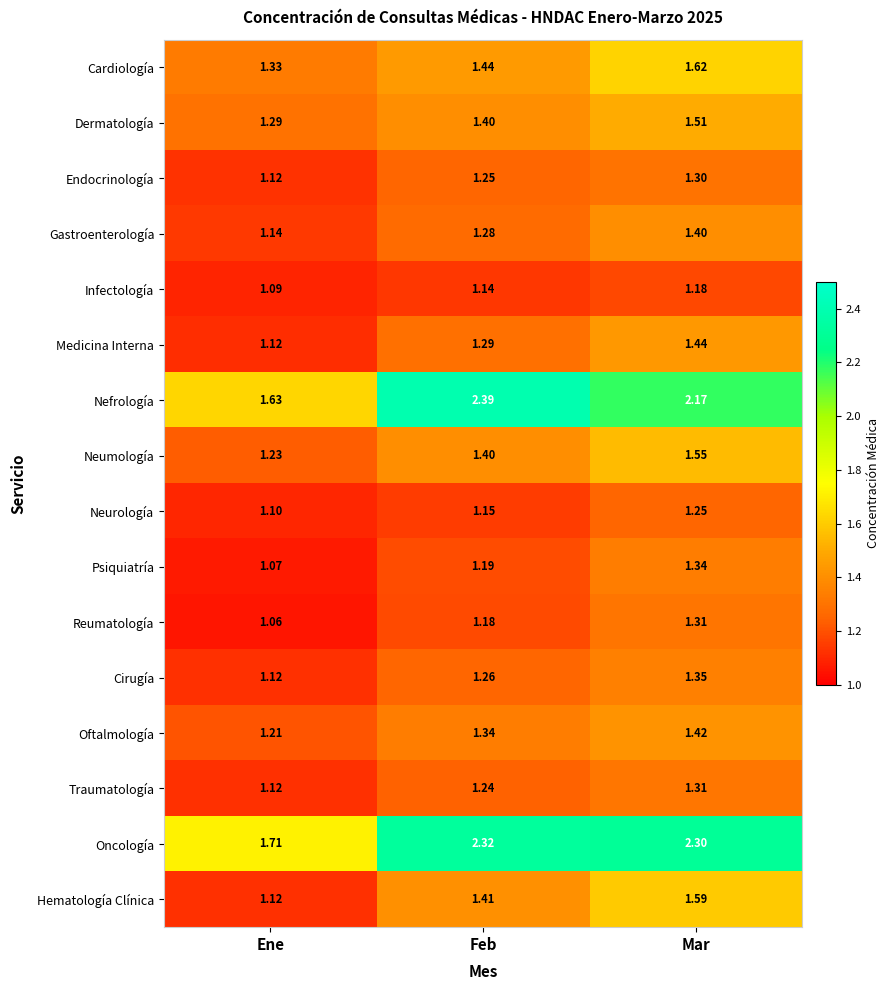

At which label is Cirugía closest to 1?

Ene